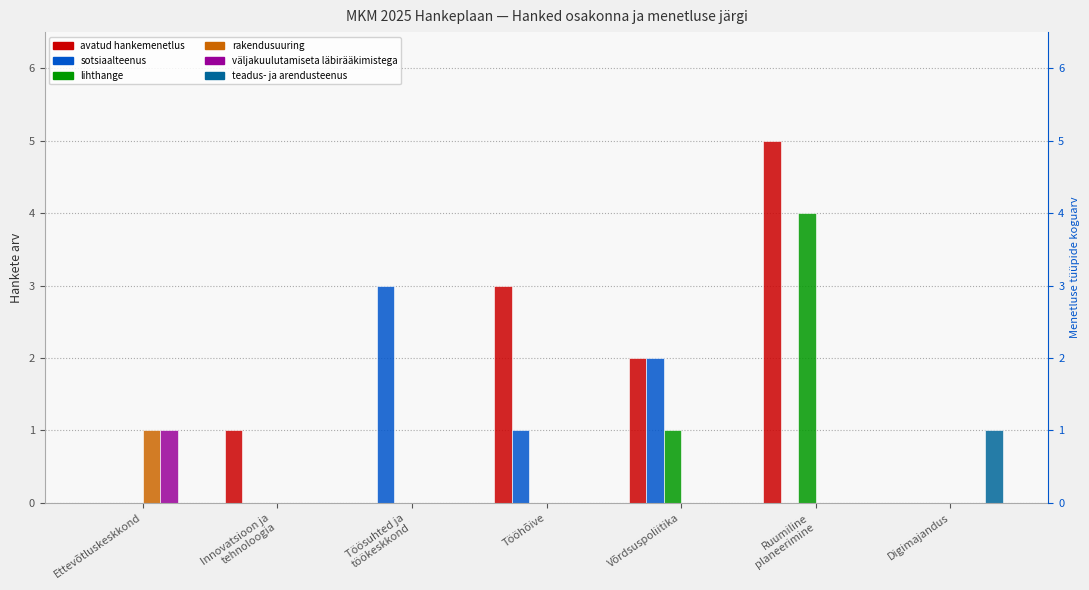

The value of avatud hankemenetlus at Digimajandus is 0. True or false?

True